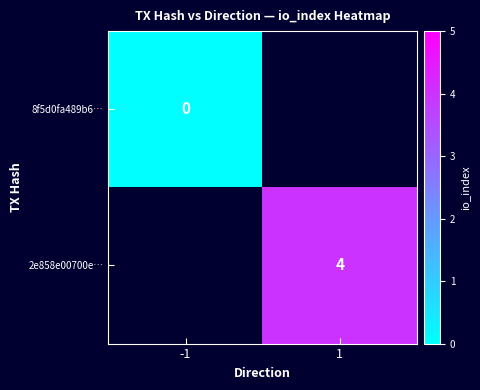

At how many categories does at least one series exceed 2?

1